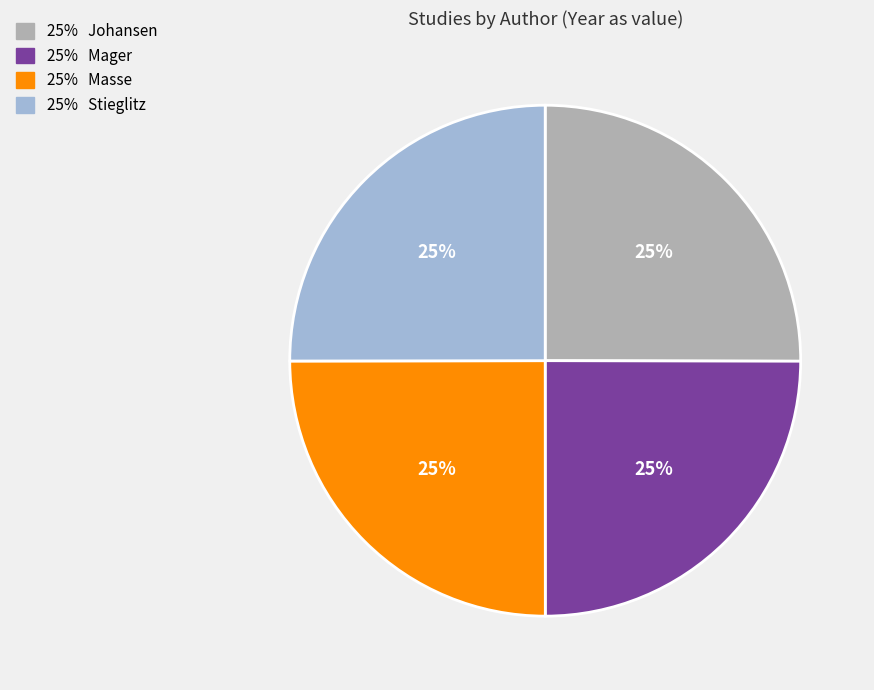

To the nearest percent, what is the average slice percentage?

25%